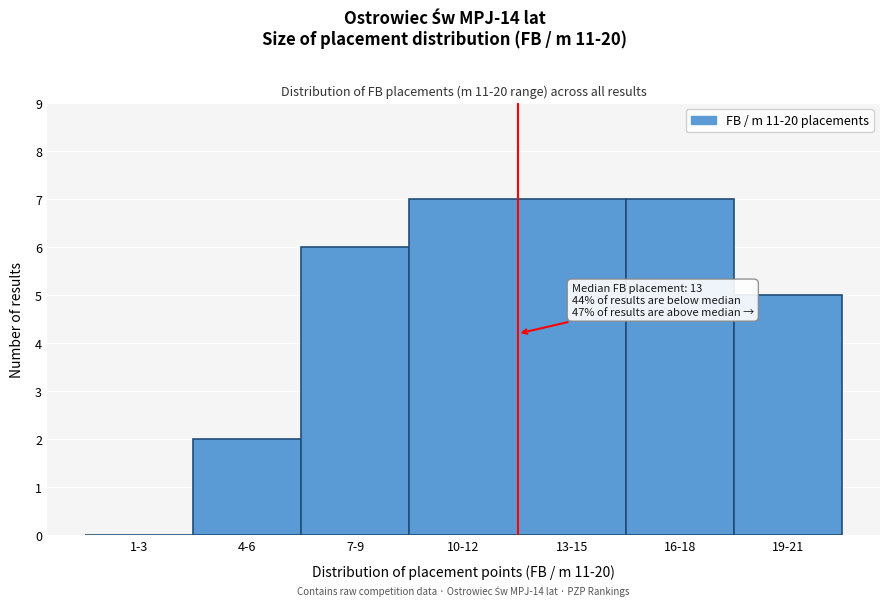

Reading left to right, what are all the values shown in this chart?

1-3=0	4-6=2	7-9=6	10-12=7	13-15=7	16-18=7	19-21=5